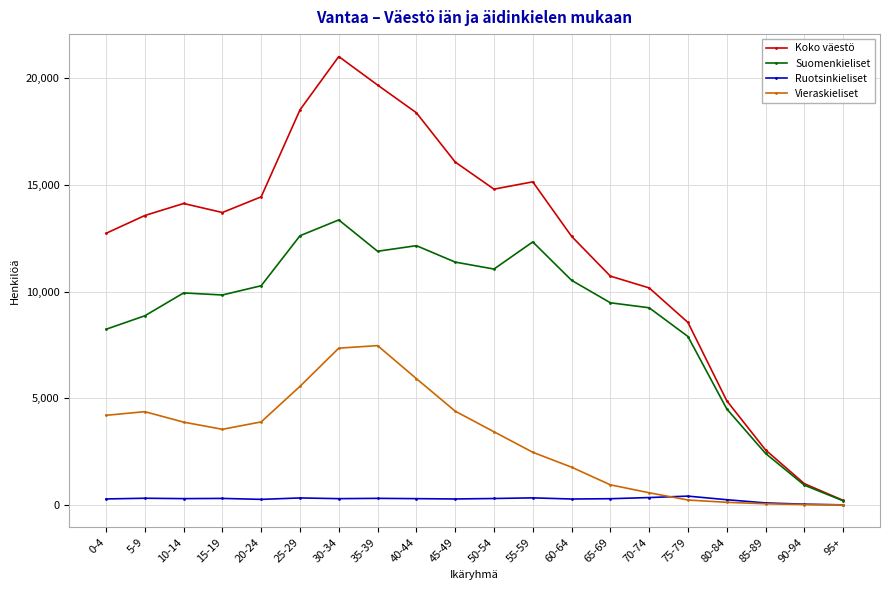

What is the difference between the maximum and minimum values in the Vieraskieliset series?

7459